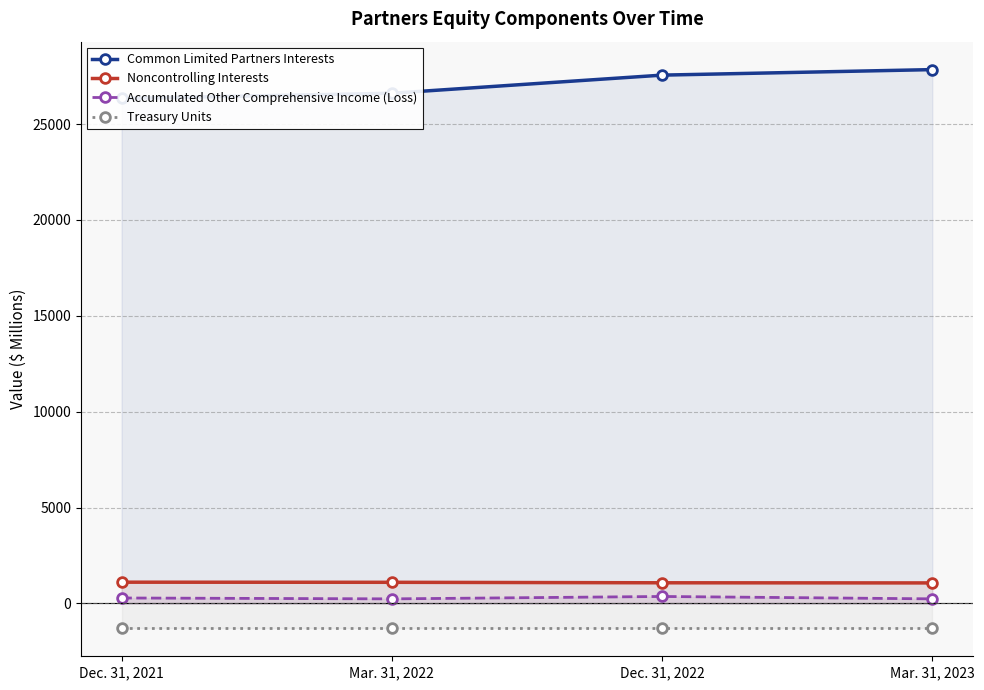

What is the difference between the maximum and minimum values in the Common Limited Partners Interests series?

1503